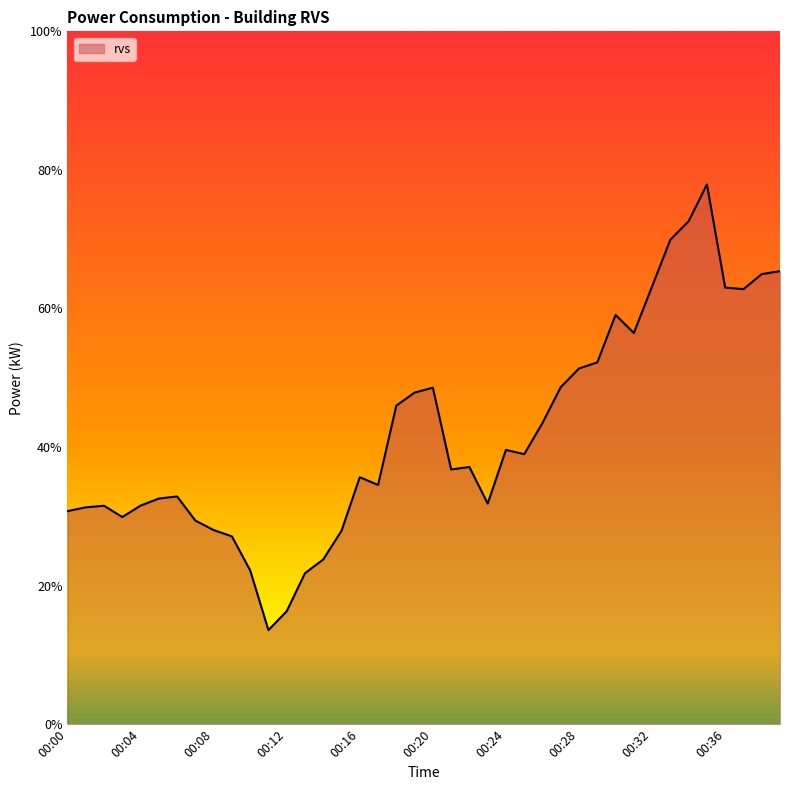

What is the maximum value shown in the chart?

77.9